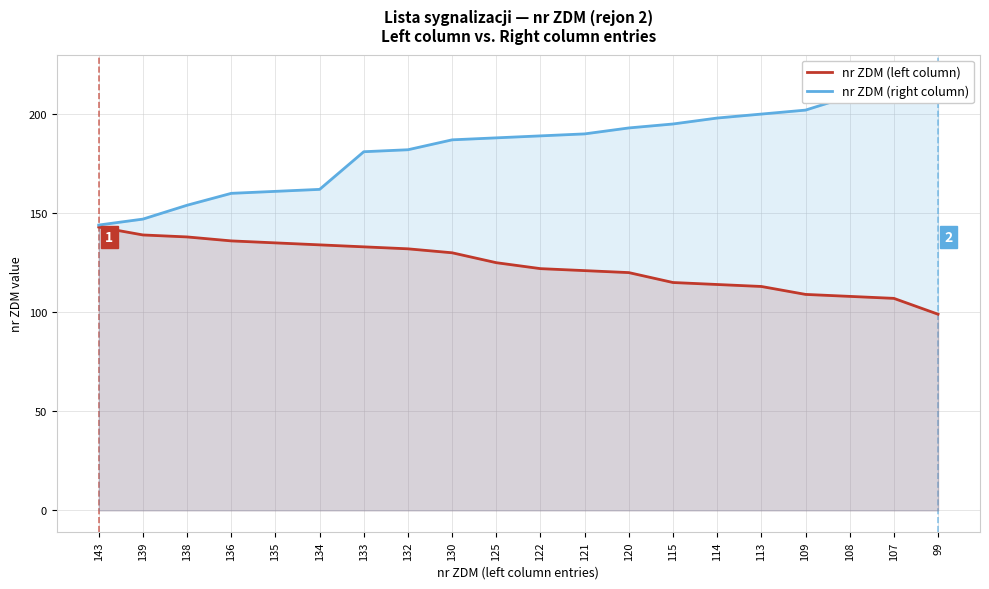

True or false: nr ZDM (right column) and nr ZDM (left column) intersect in this chart.

False